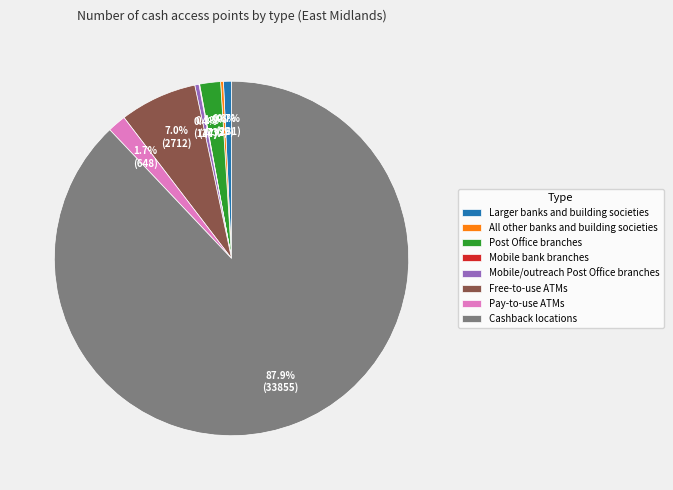

Is there any slice that represents more than half of the pie?

Yes